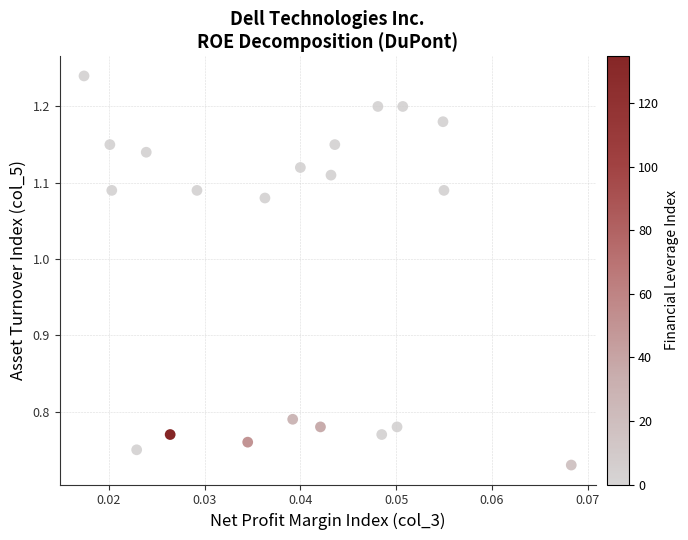

What is the range of Y values (max minus min)?

0.5